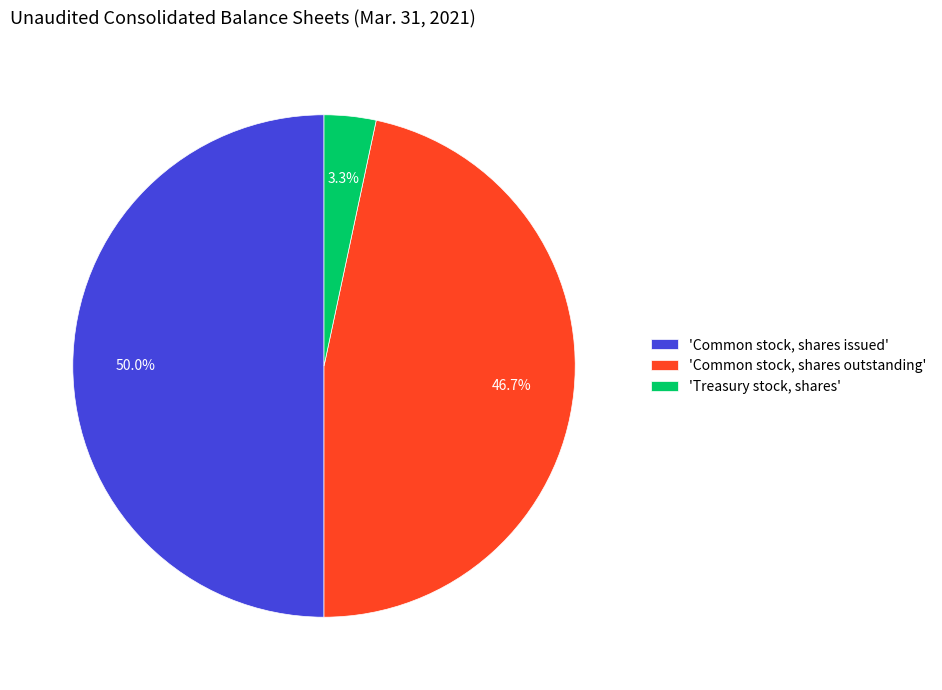

What is the largest slice in the pie chart?

'Common stock, shares issued'